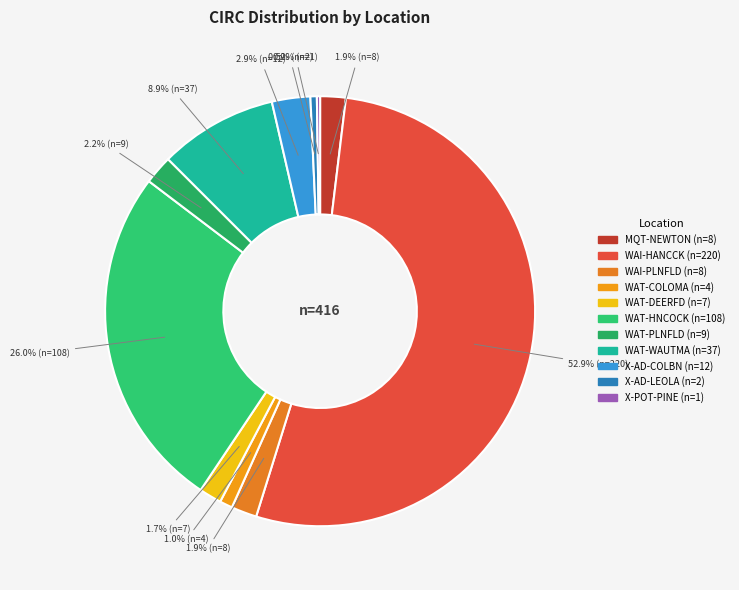

Count the number of slices in the pie.

11